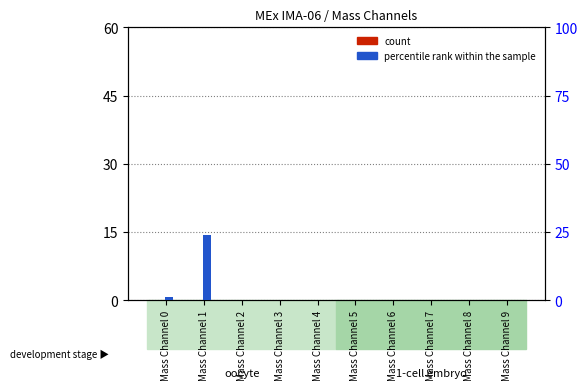

At Mass Channel 9, list the series in order from largest to smallest.

count, percentile rank within the sample